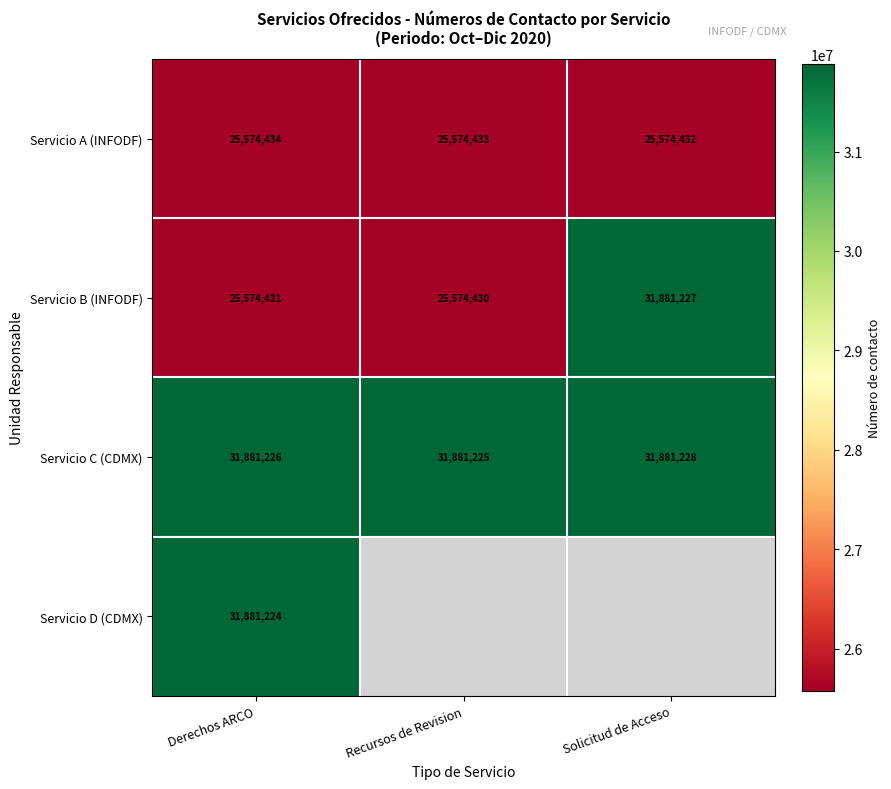

Between Recursos de Revision and Solicitud de Acceso, which is larger?

Recursos de Revision